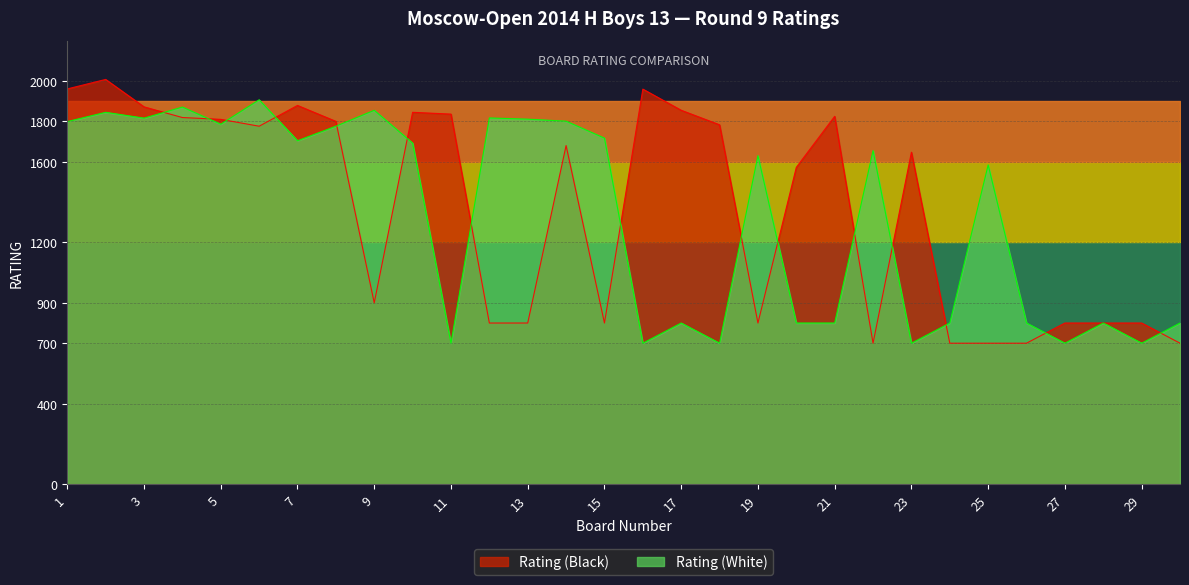

How many interior local peaks does the Rating (White) series have?

10